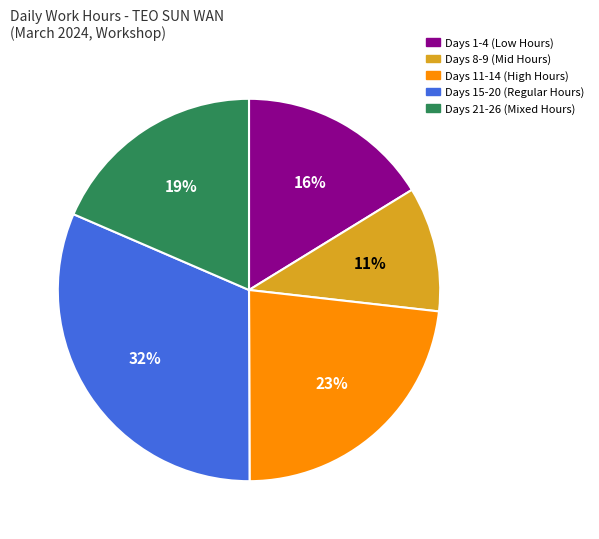

Does any single category account for the majority?

No